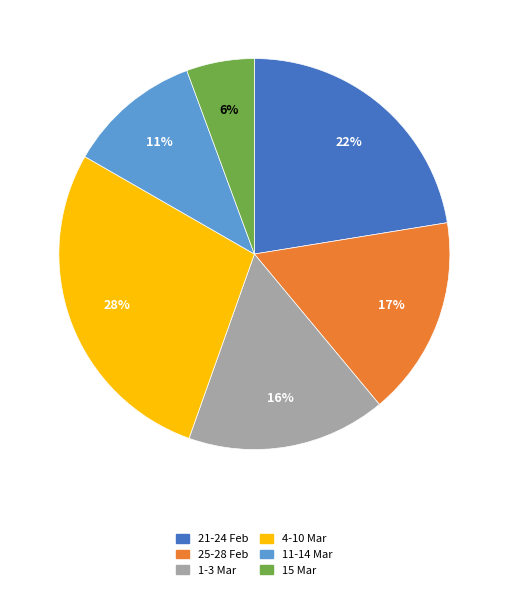

To the nearest percent, what is the average slice percentage?

17%